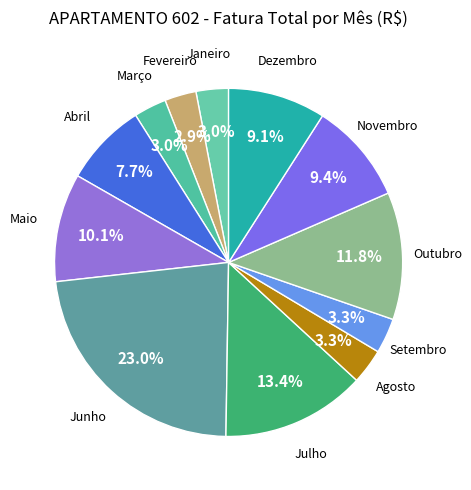

How many slices are in this pie chart?

12